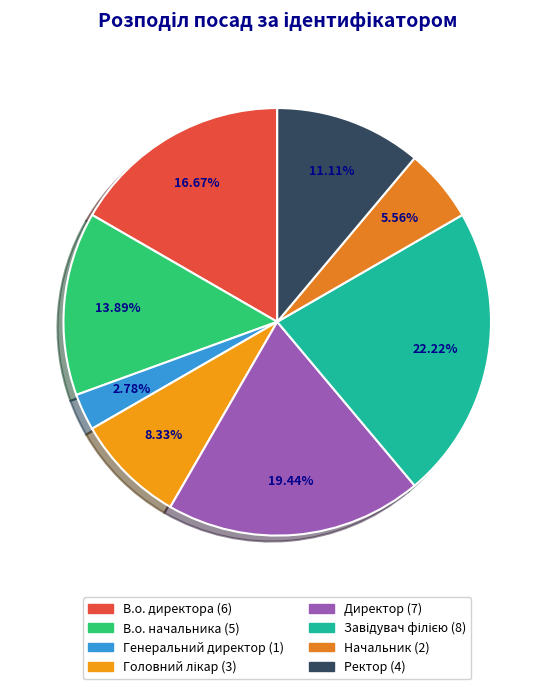

Which slice is the largest?

Завідувач філією